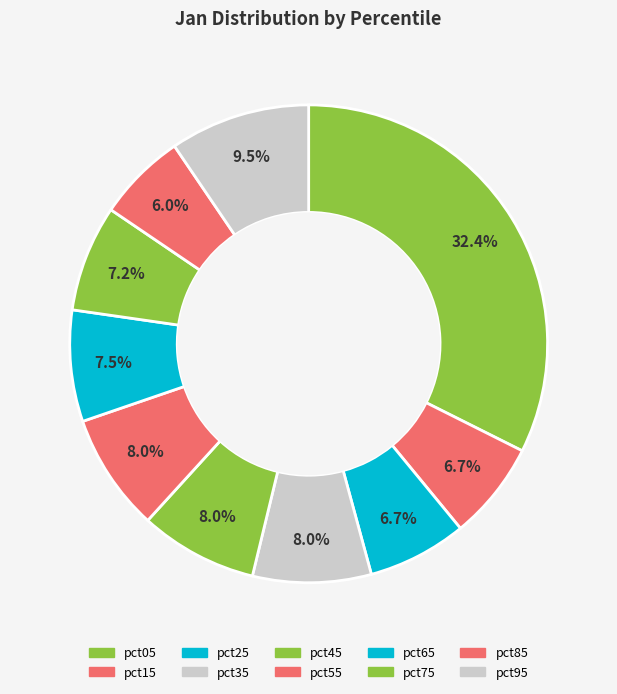

Which slice is the largest?

pct05